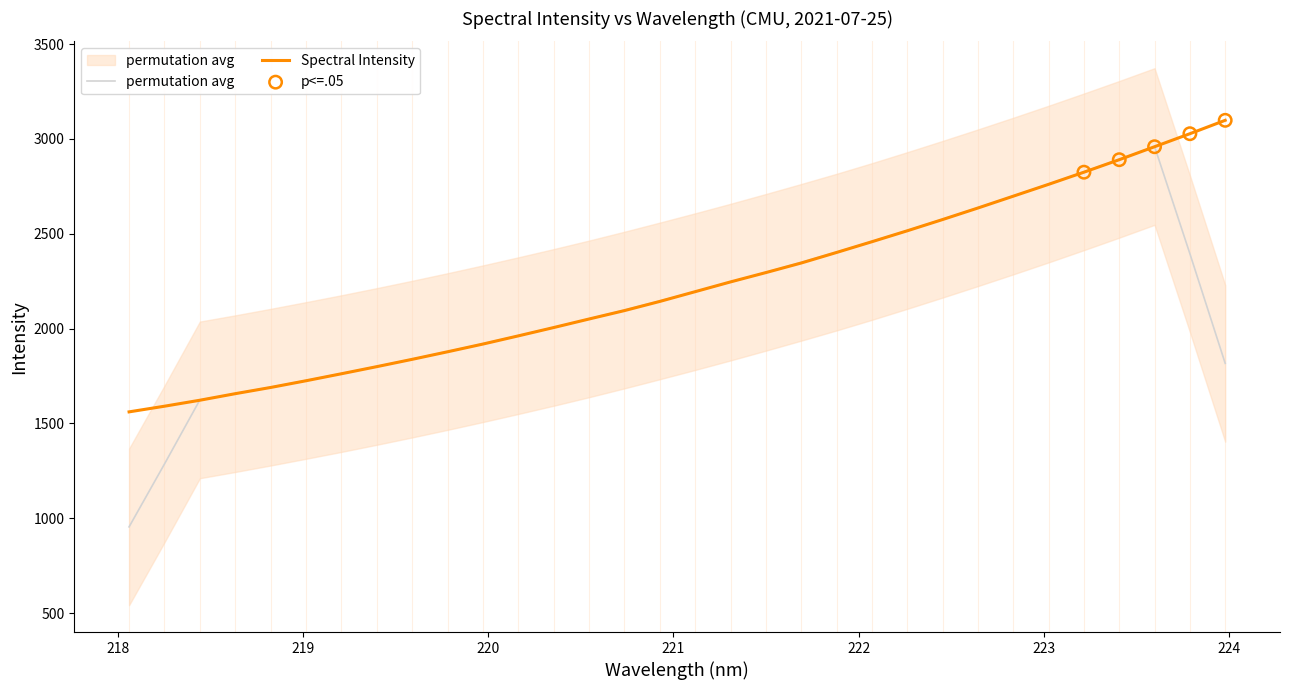

Between 218.2508 and 220.9264, which is larger?

220.9264